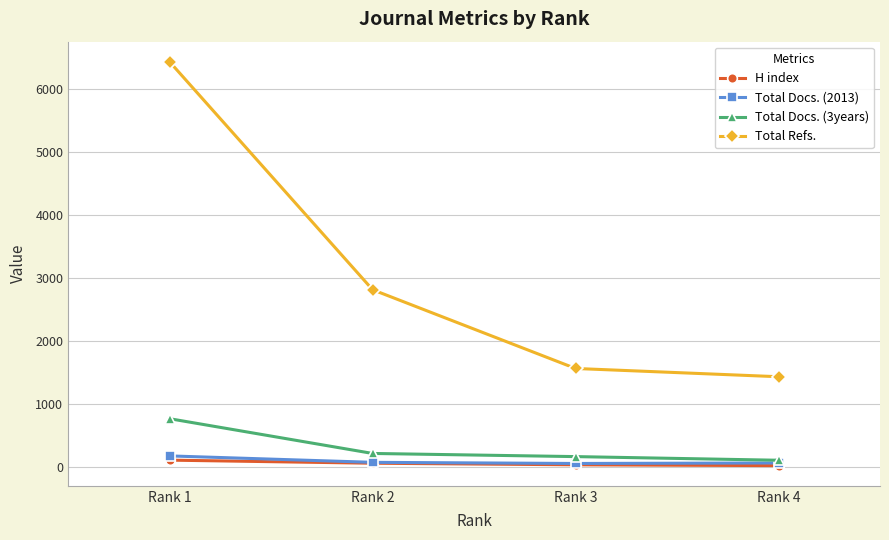

Where is Total Refs. nearest to the value 3925?

Rank 2